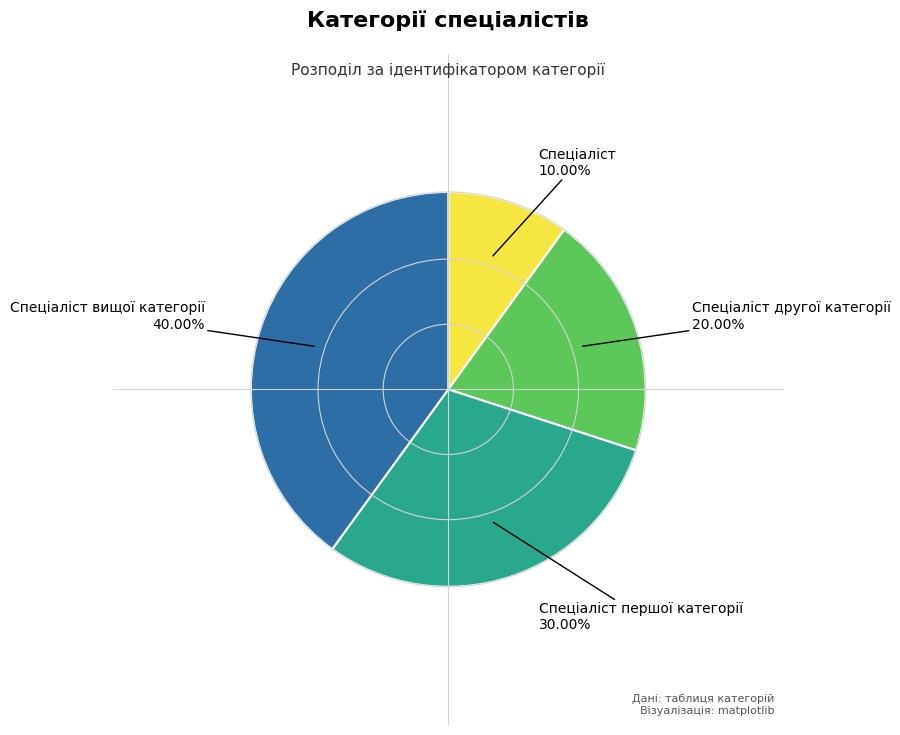

Is there a majority slice in this chart?

No